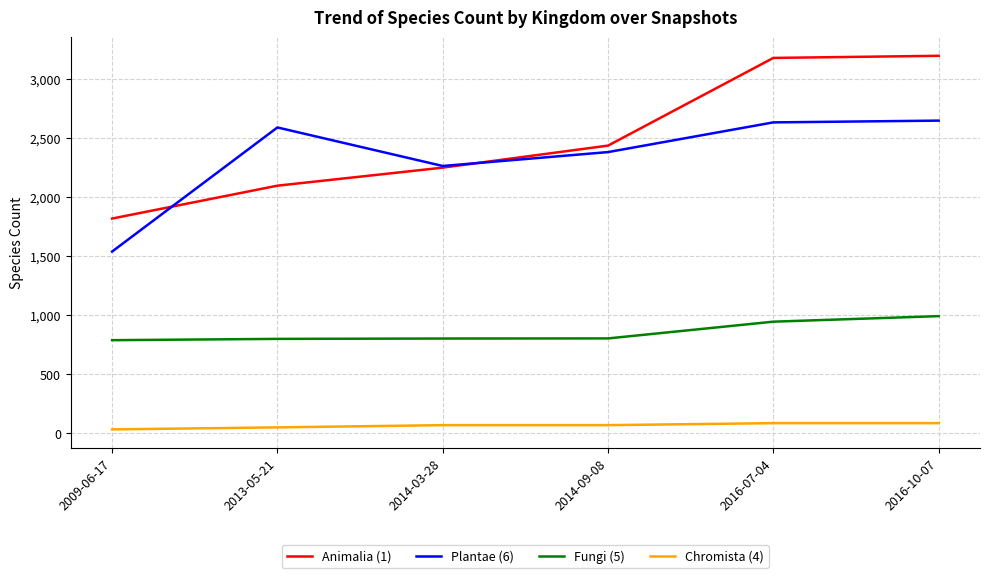

Is it true that Fungi (5) equals 1328 at 2016-10-07?

False